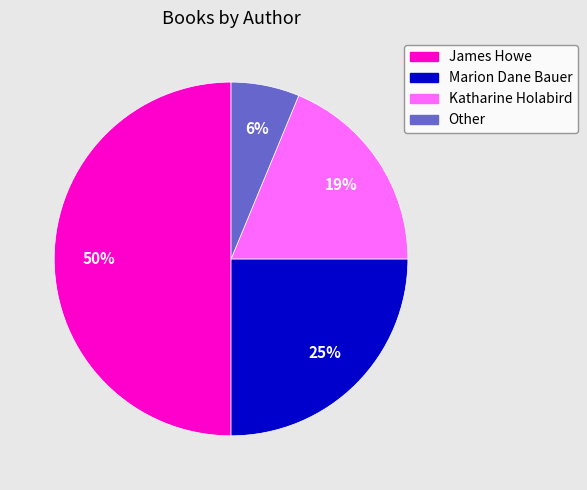

Does Marion Dane Bauer account for over 50% of the chart?

No